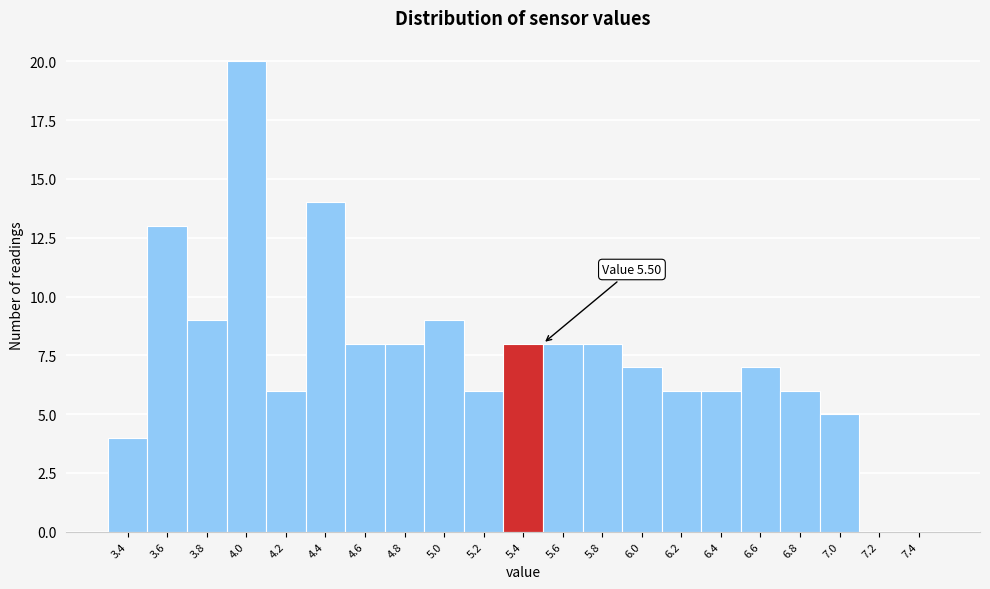

Reading left to right, what are all the values shown in this chart?

3.4=4	3.6=13	3.8=9	4.0=20	4.2=6	4.4=14	4.6=8	4.8=8	5.0=9	5.2=6	5.4=8	5.6=8	5.8=8	6.0=7	6.2=6	6.4=6	6.6=7	6.8=6	7.0=5	7.2=0	7.4=0